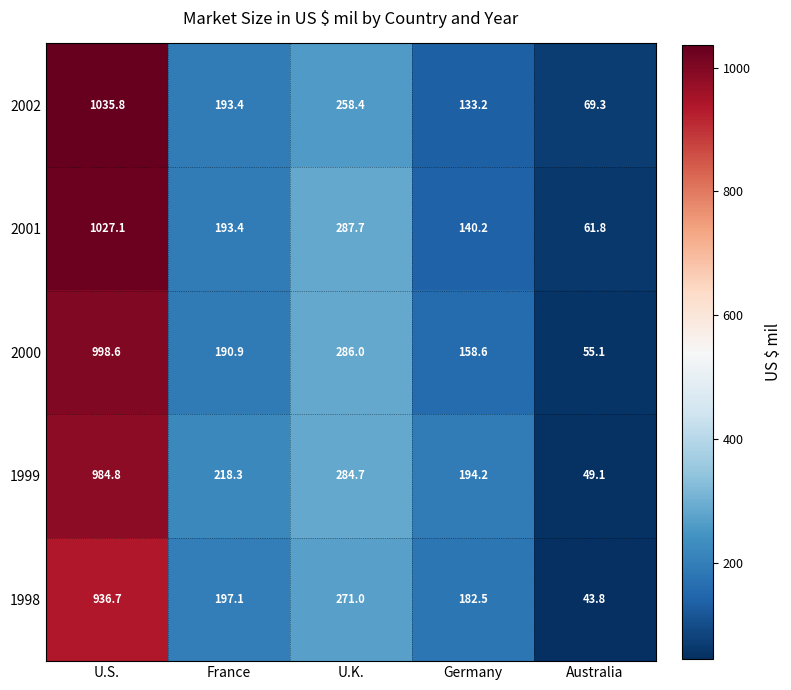

What is the approximate value of 2001 at Germany?

140.2